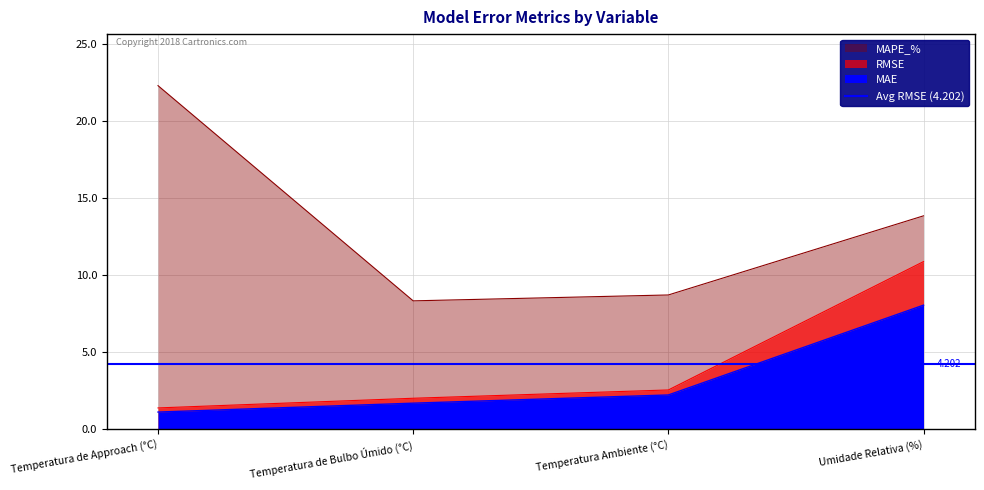

What is the value of the MAPE_% point at the 1st from the left?

22.3